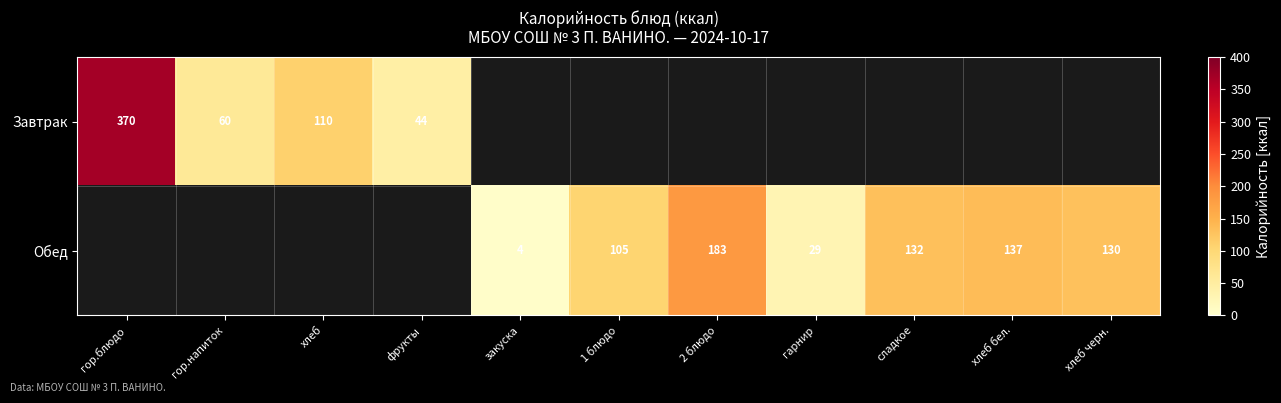

Is the value of Обед at 1 блюдо greater than the value of Завтрак at гор.блюдо?

No